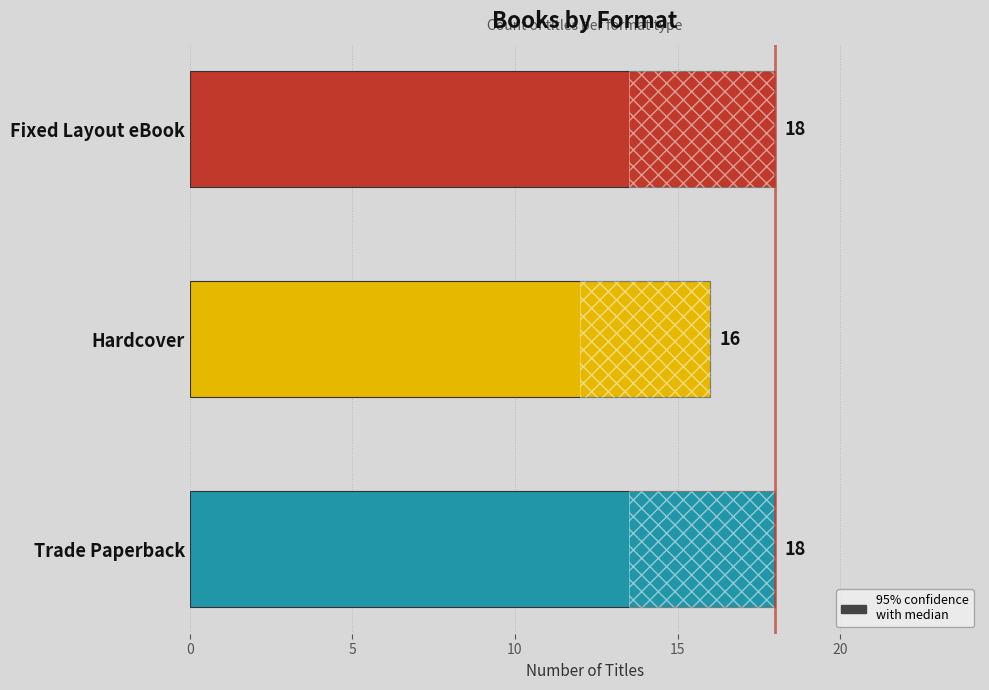

The value at Fixed Layout eBook is 26. True or false?

False